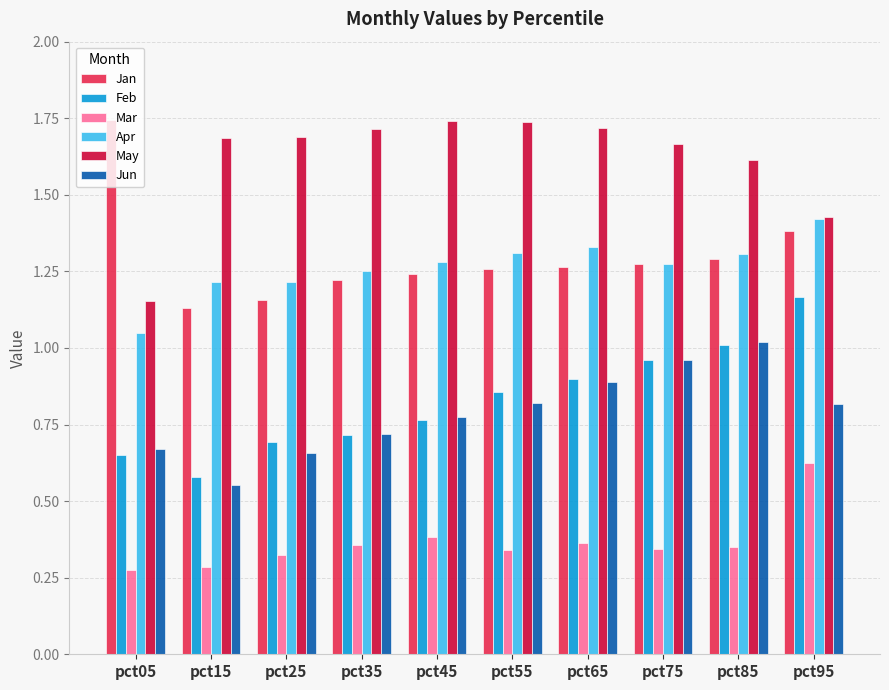

Between pct25 and pct75, which series saw the biggest shift?

Jun